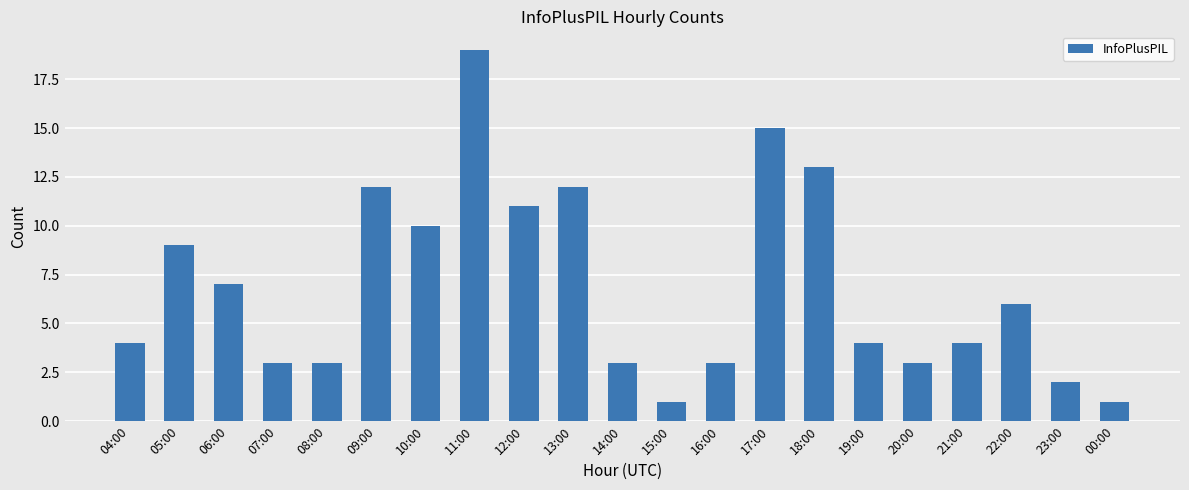

What is the average value?

7